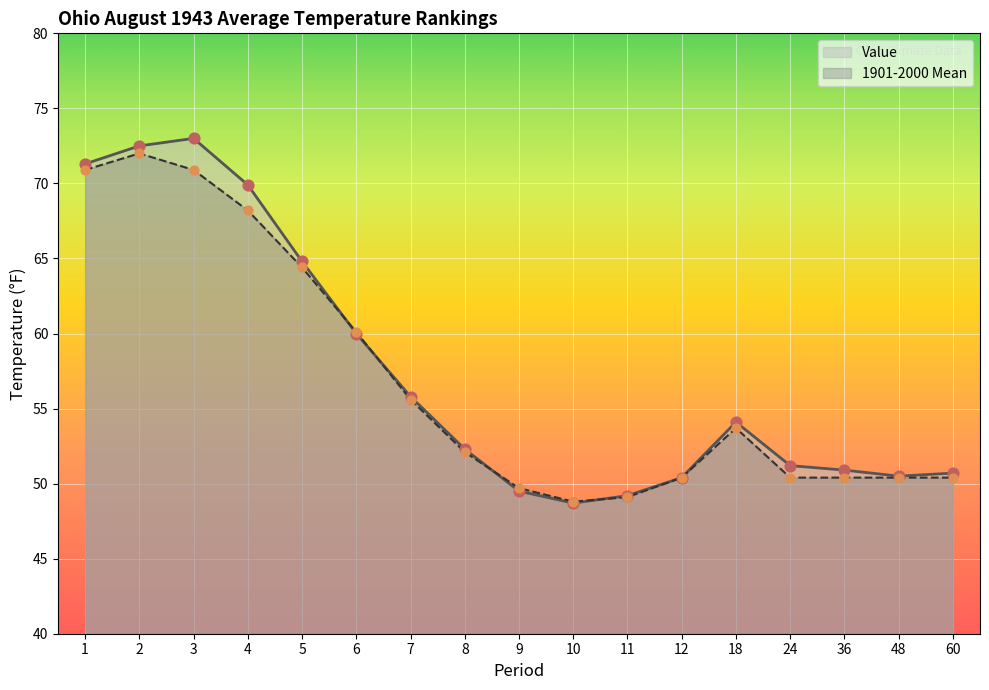

Which series contains the lowest Y value?

Value